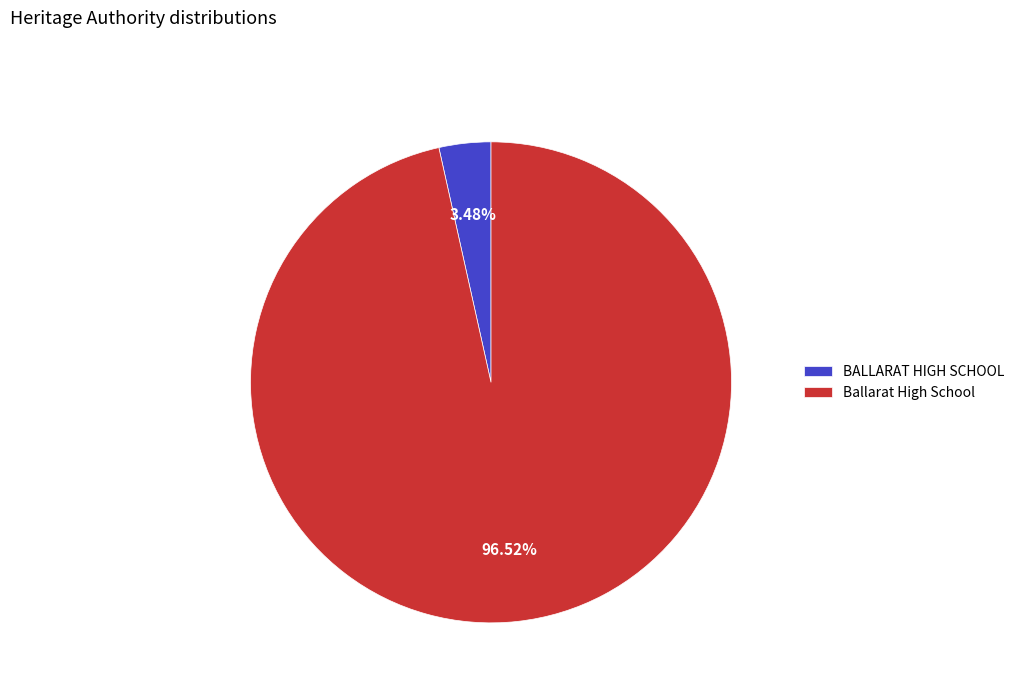

How many slices are in this pie chart?

2